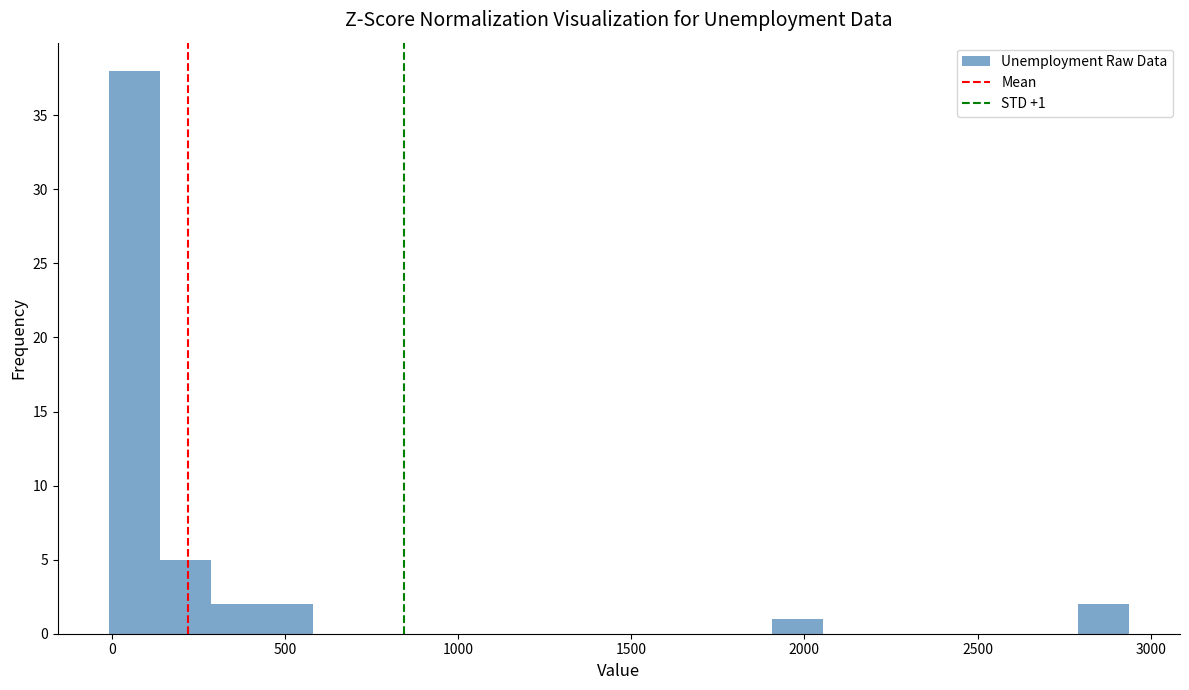

Read against the x-axis, roughly where is the centre of the tallest bar?

50